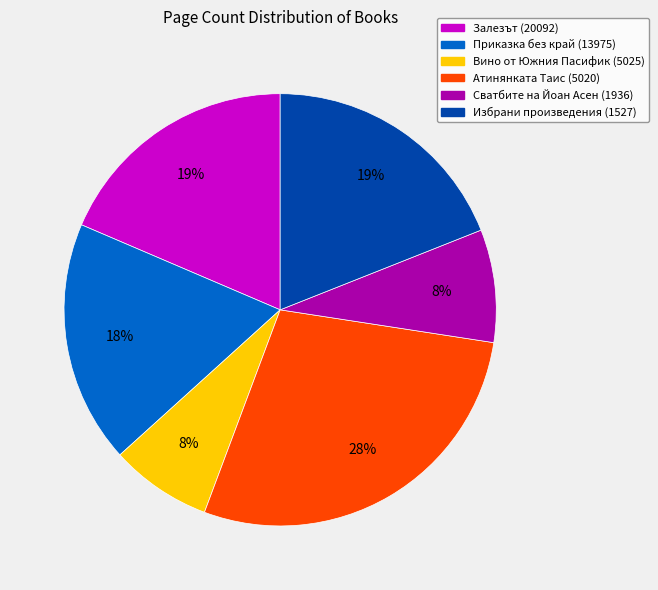

Which category has the biggest portion of the pie?

Атинянката Таис (5020)